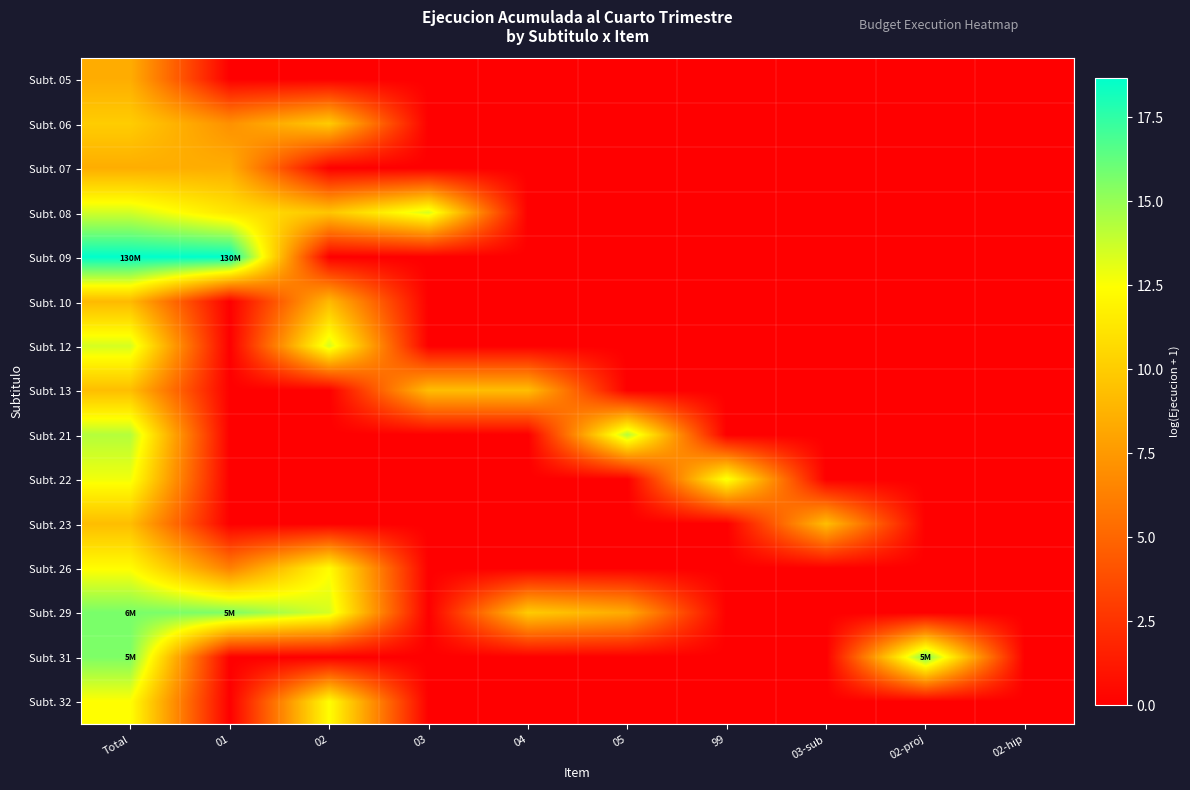

Which has a higher value, 02 or 02-hip?

02